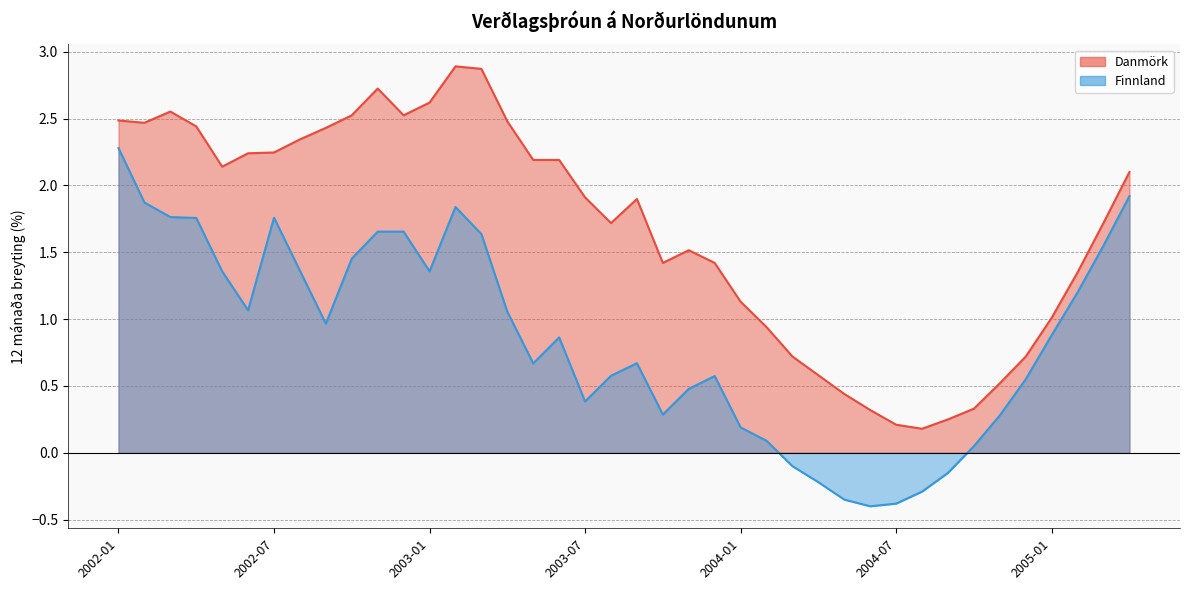

True or false: Finnland has a value of 0.3 at 2004-11.

True